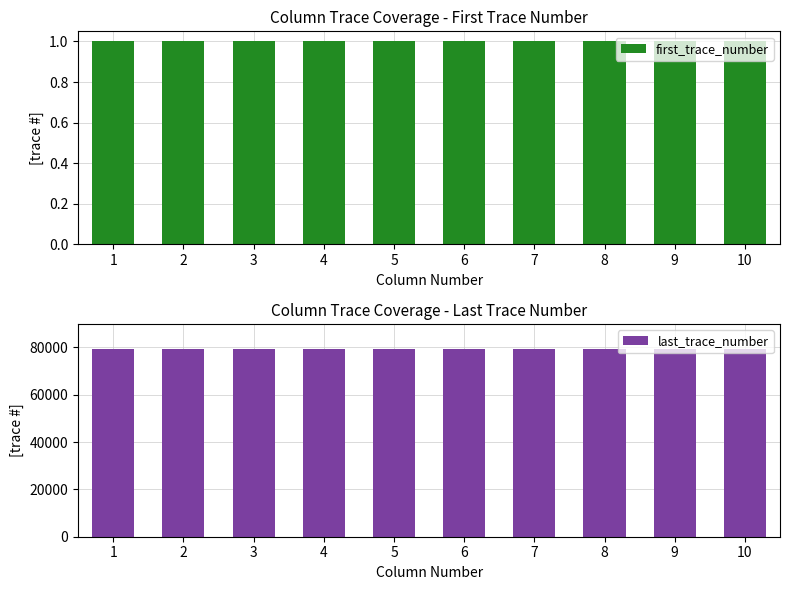

At how many categories does at least one series exceed 55420?

10